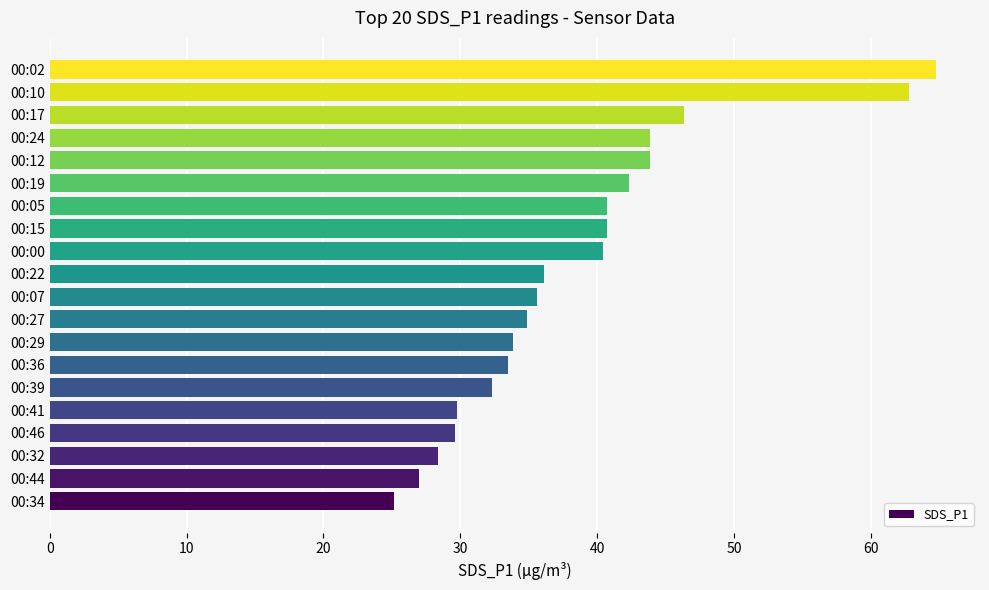

Approximately how many times larger is the value at 00:27 compared to 00:15?

0.9